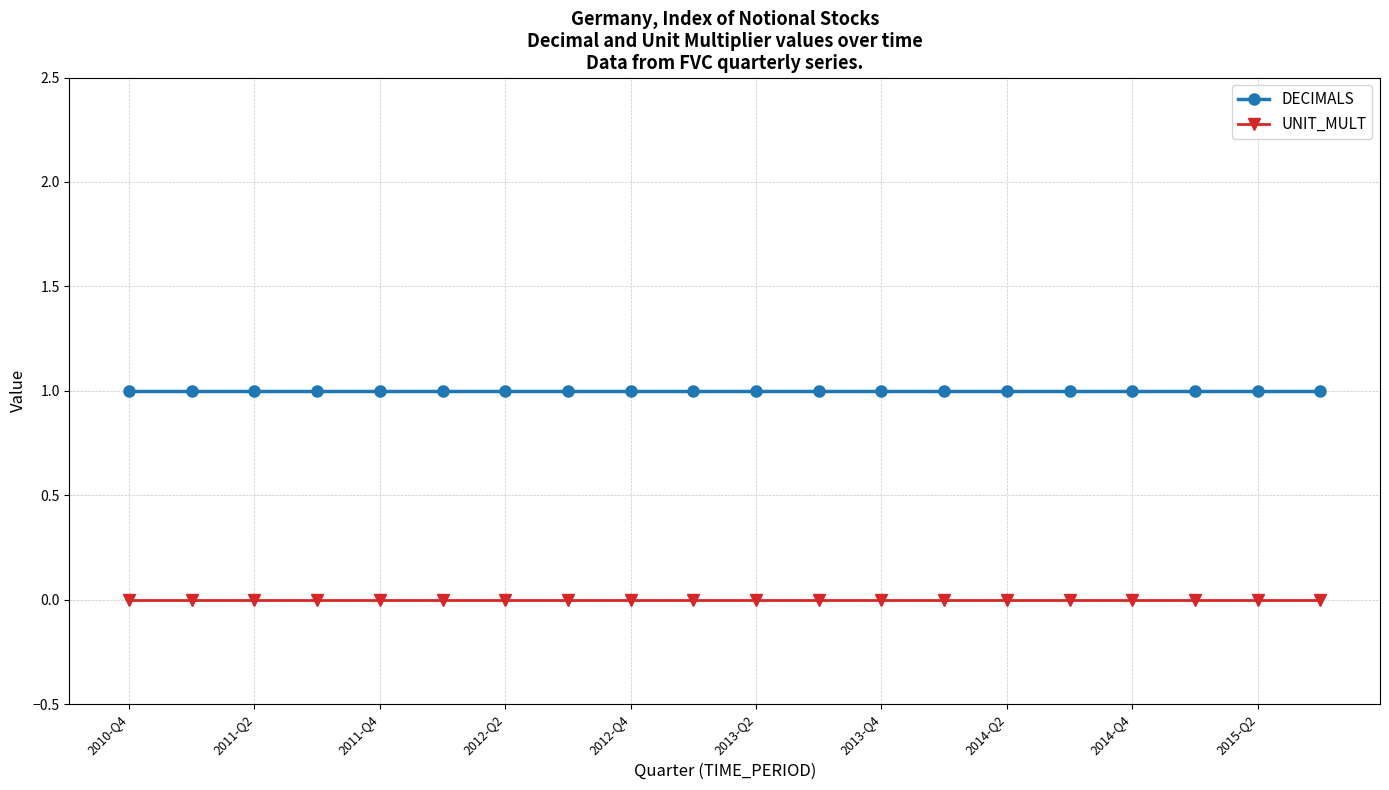

True or false: UNIT_MULT and DECIMALS intersect in this chart.

False